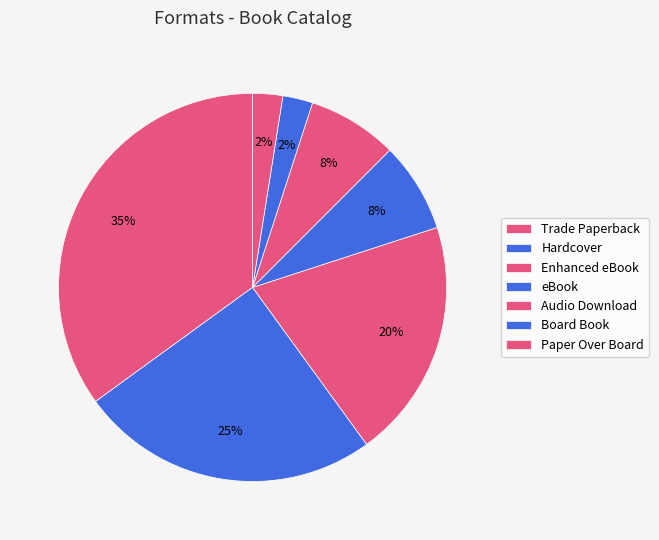

True or false: Paper Over Board accounts for 2% of the total.

True